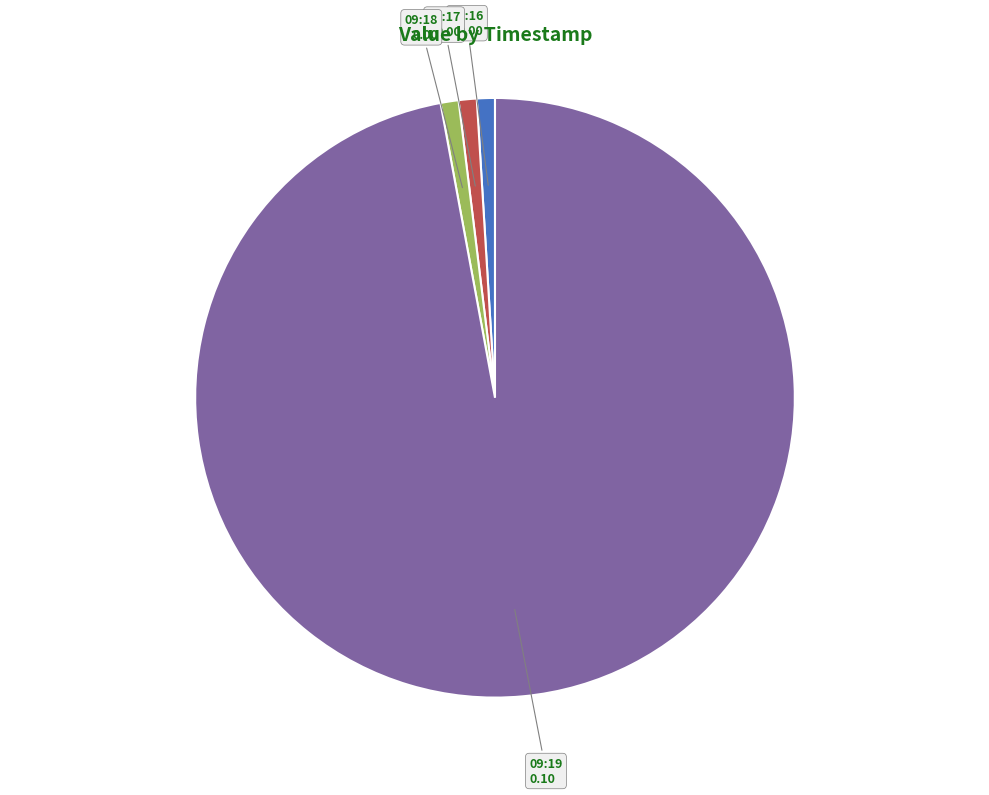

What is the largest slice in the pie chart?

09:19